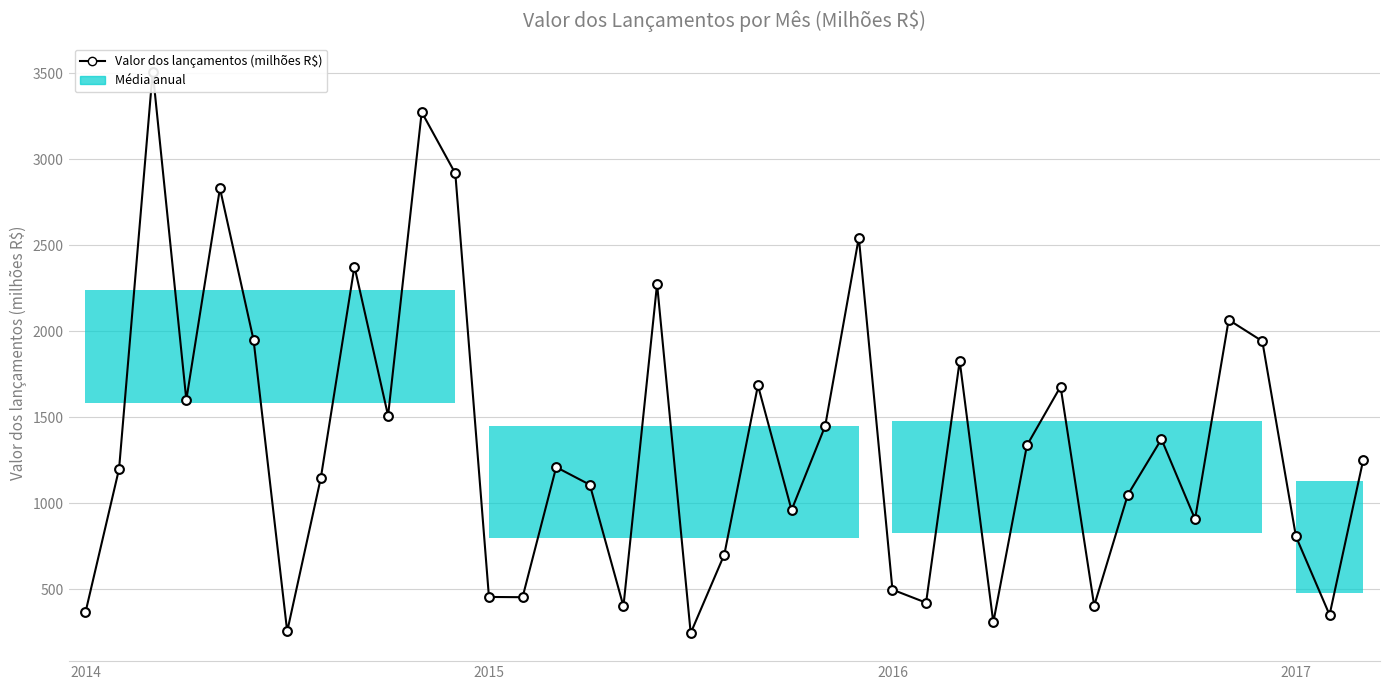

What is the change in value from 18 to 22?

+1204.8